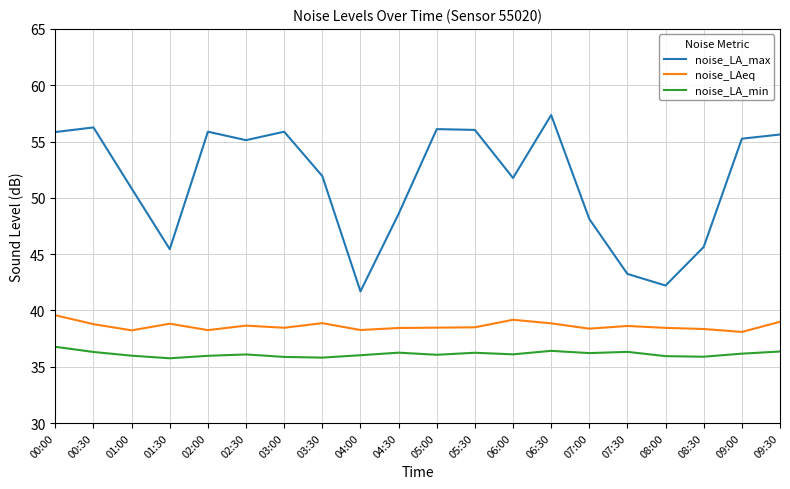

What is the difference between the maximum and second lowest values in the noise_LA_min series?

1.0